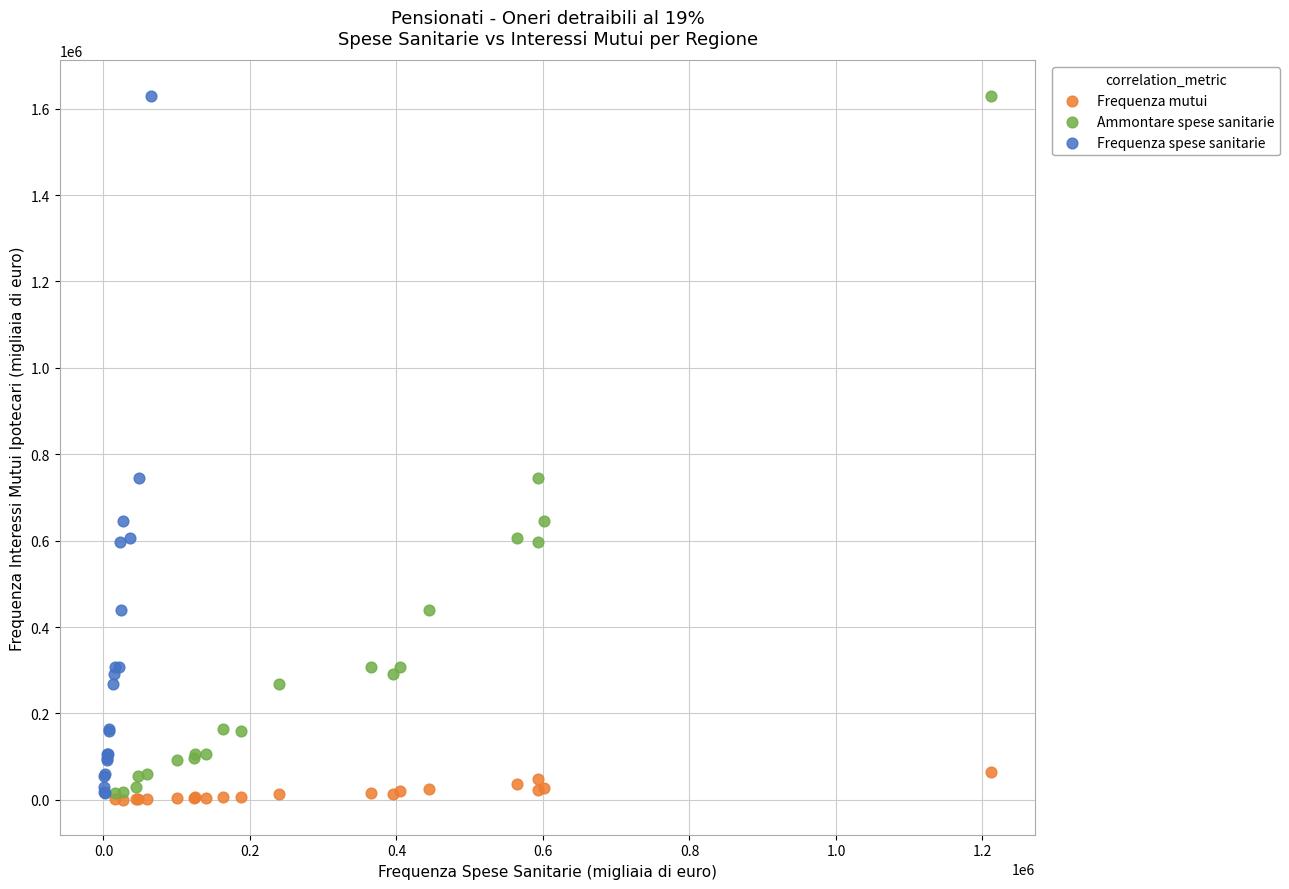

What are all the series names shown in the legend?

Frequenza mutui, Ammontare spese sanitarie, Frequenza spese sanitarie